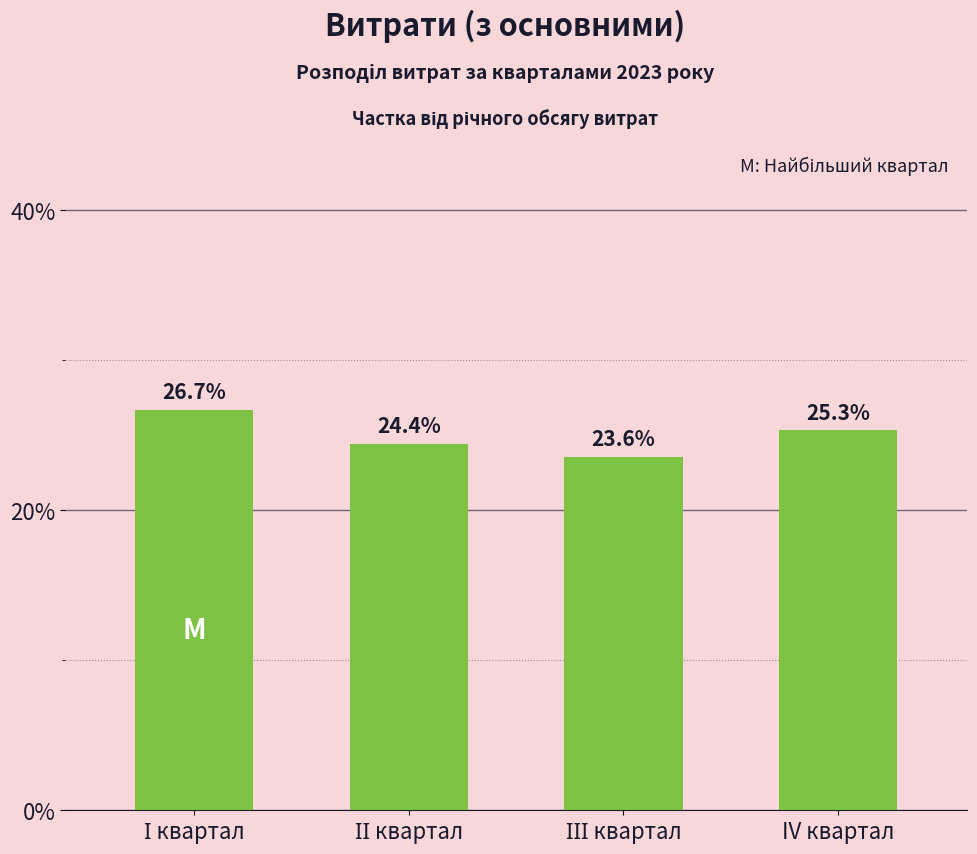

How many values are between 24 and 26?

2